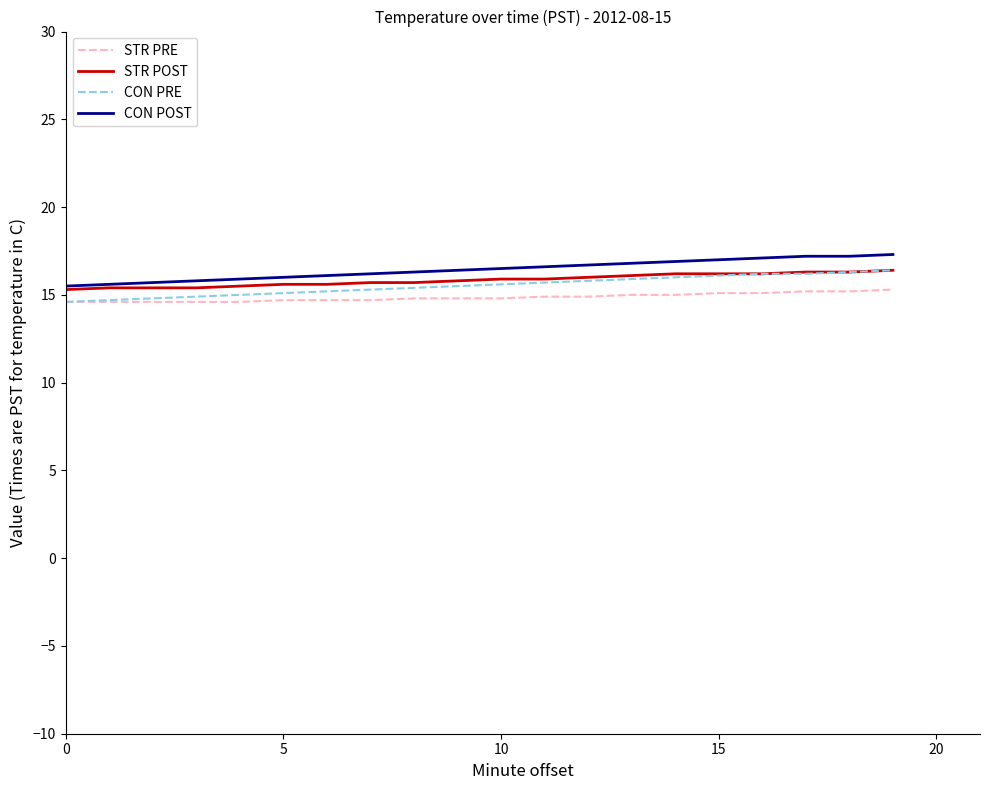

What is the maximum value for STR PRE?

15.3